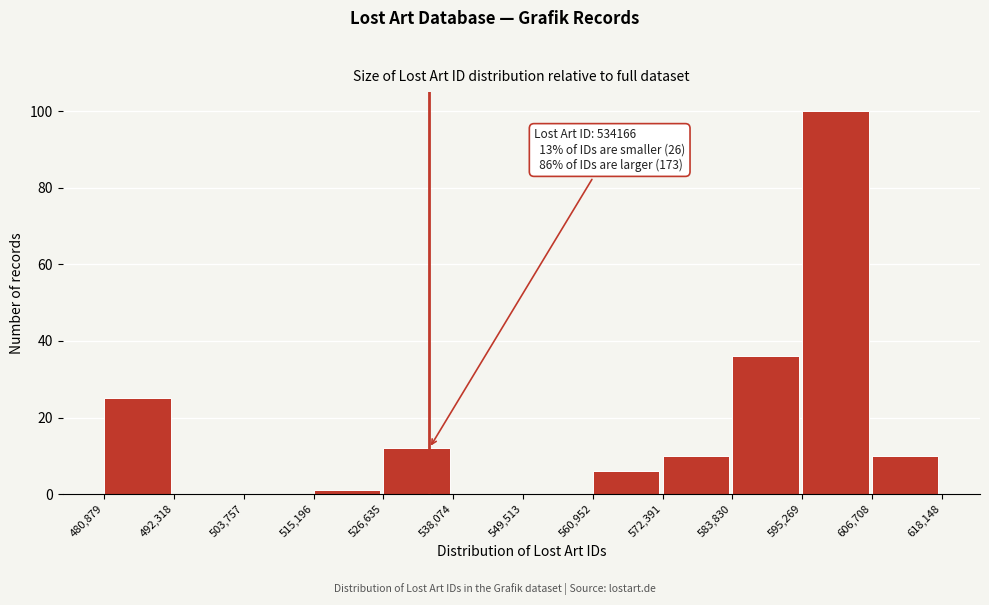

Which range on the x-axis has the tallest bar?

595,269 to 606,708